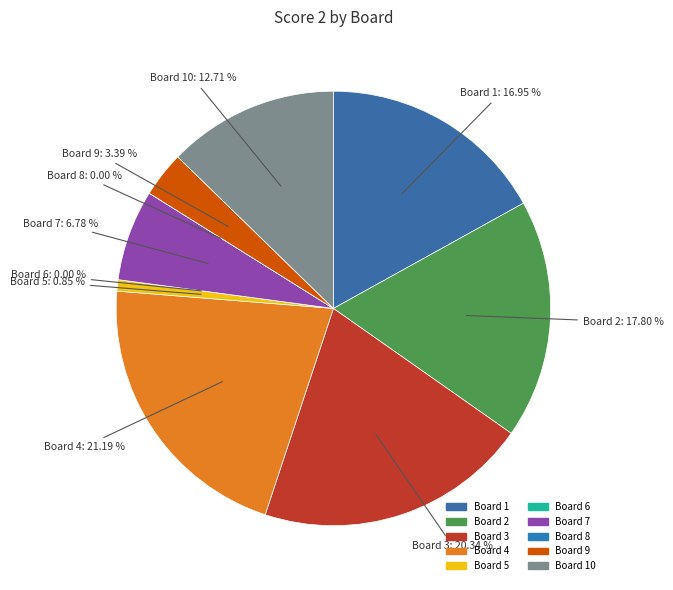

To the nearest percent, what is the difference between the Board 8 and Board 7 slice percentages?

7%